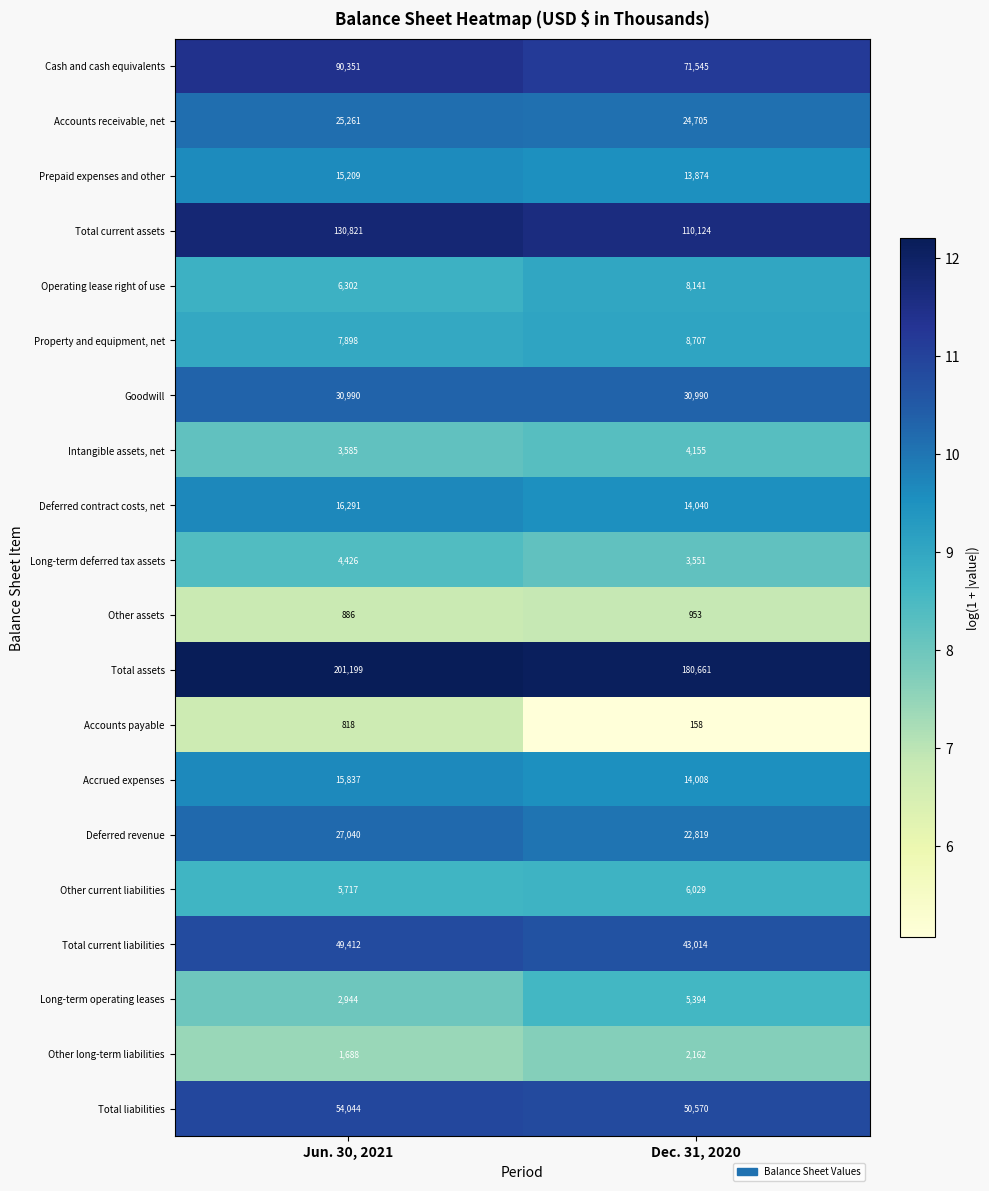

Which series has the largest range (max minus min)?

Total current assets